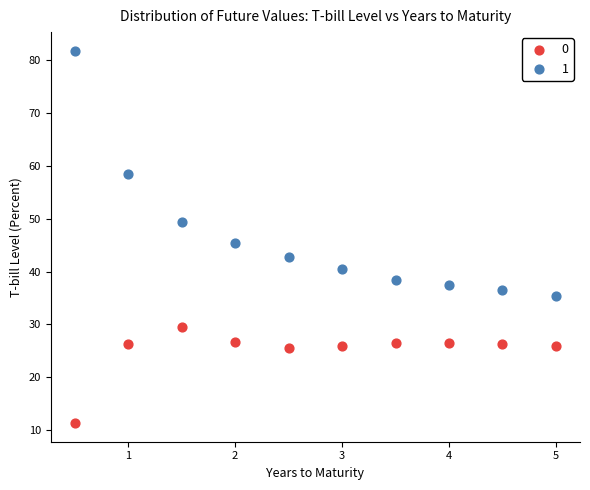

What is the X range (max minus min) for the scatter plot?

4.5